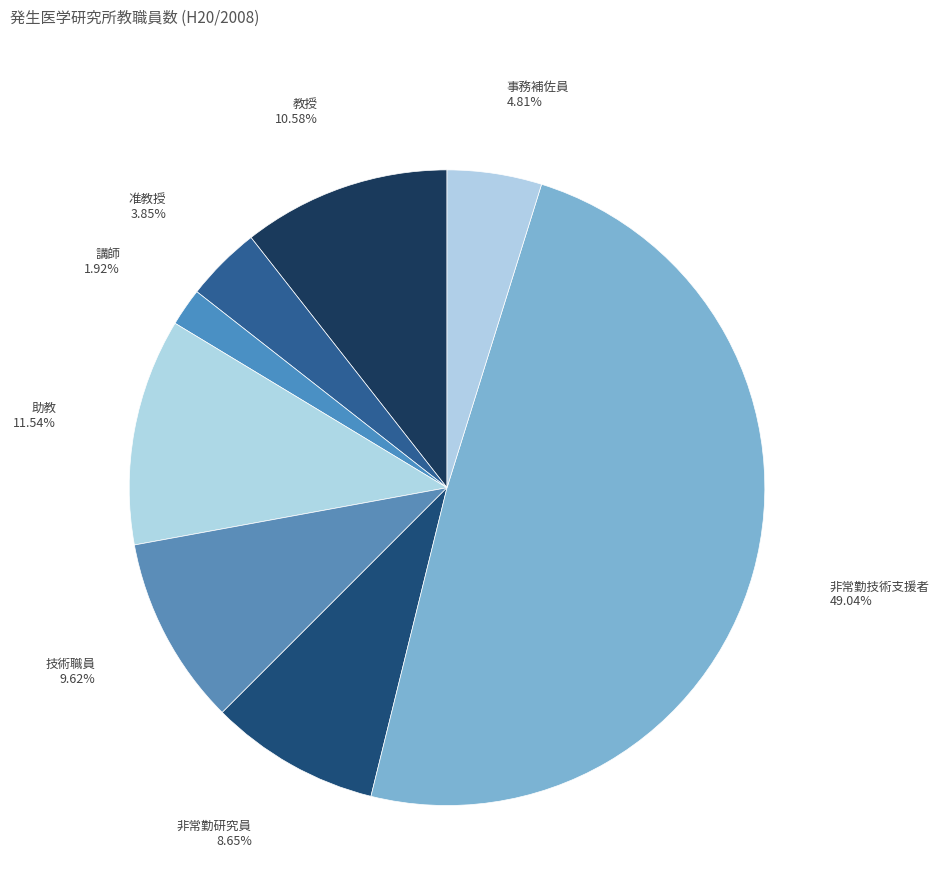

Which slice is the largest?

非常勤技術支援者